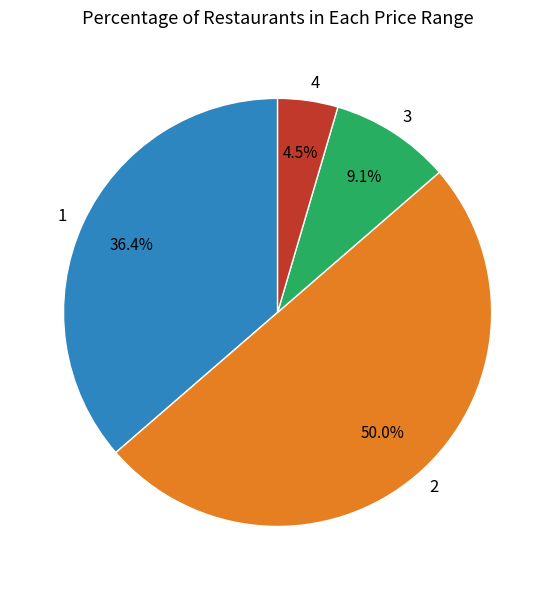

Rank the categories by value from lowest to highest.

4, 3, 1, 2